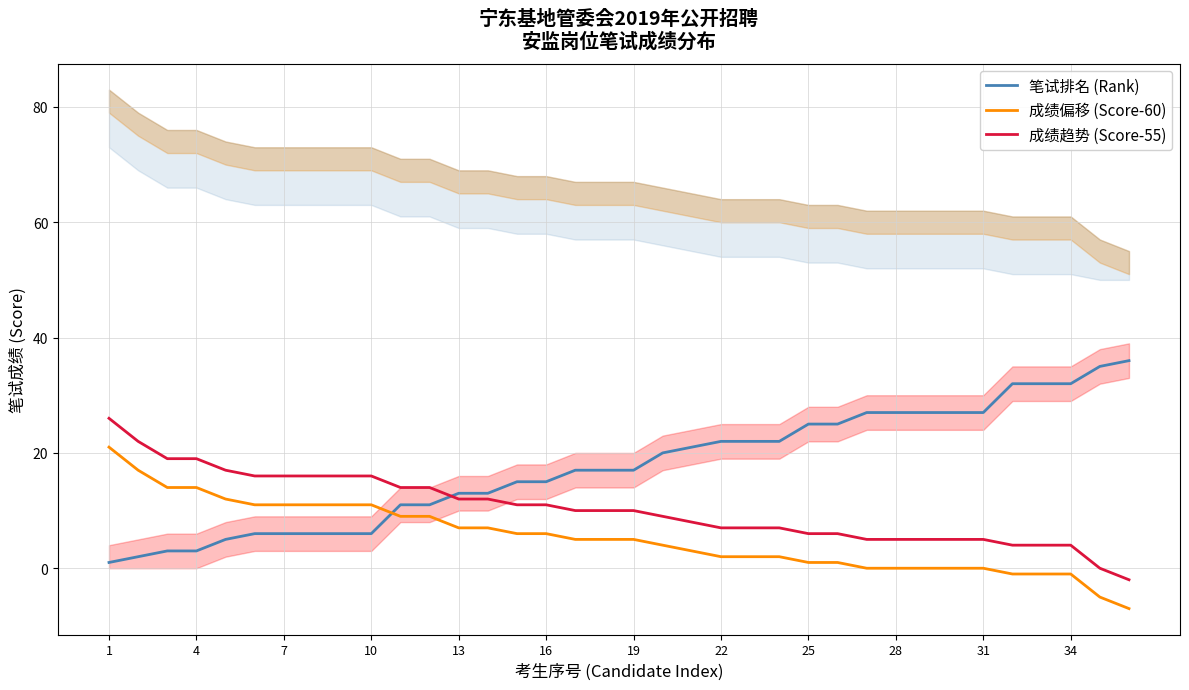

Reading left to right, list all the values displayed in this chart.

笔试排名 (Rank): 1	2	3	3	5	6	6	6	6	6	11	11	13	13	15	15	17	17	17	20	21	22	22	22	25	25	27	27	27	27	27	32	32	32	35	36
成绩偏移 (Score-60): 21	17	14	14	12	11	11	11	11	11	9	9	7	7	6	6	5	5	5	4	3	2	2	2	1	1	0	0	0	0	0	-1	-1	-1	-5	-7
成绩趋势 (Score-55): 26	22	19	19	17	16	16	16	16	16	14	14	12	12	11	11	10	10	10	9	8	7	7	7	6	6	5	5	5	5	5	4	4	4	0	-2